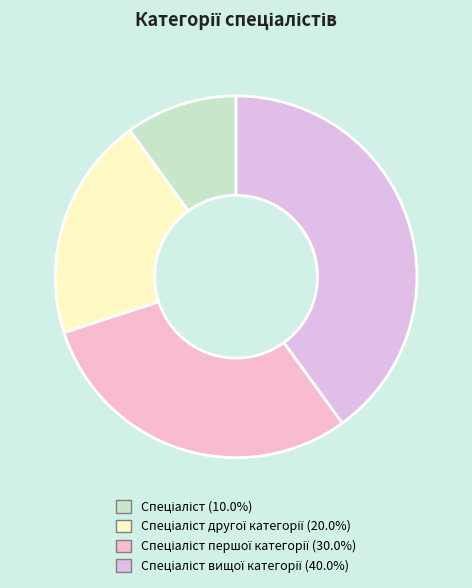

How many segments does this pie chart have?

4